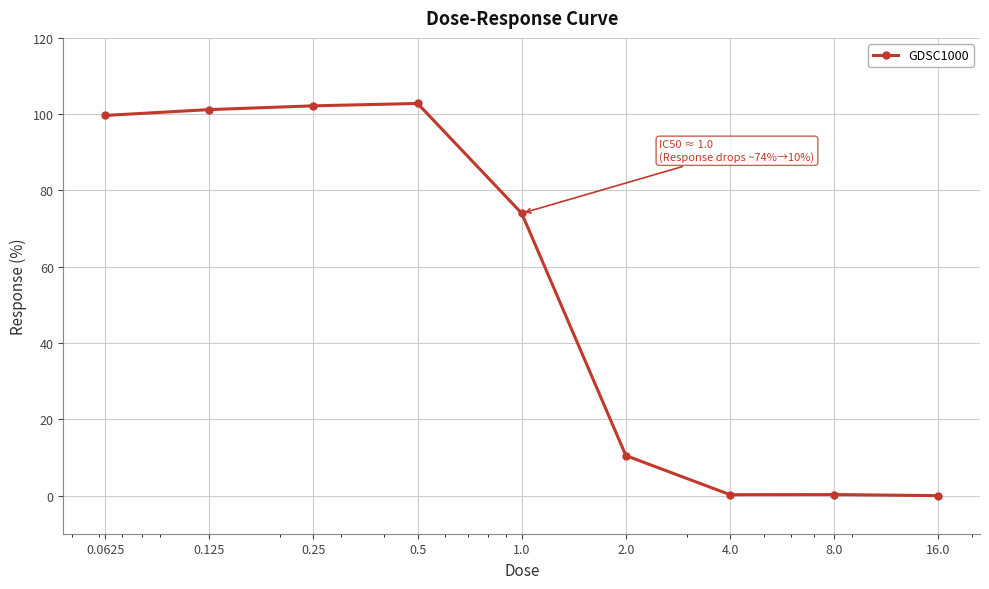

What is the sum of all values?

490.8